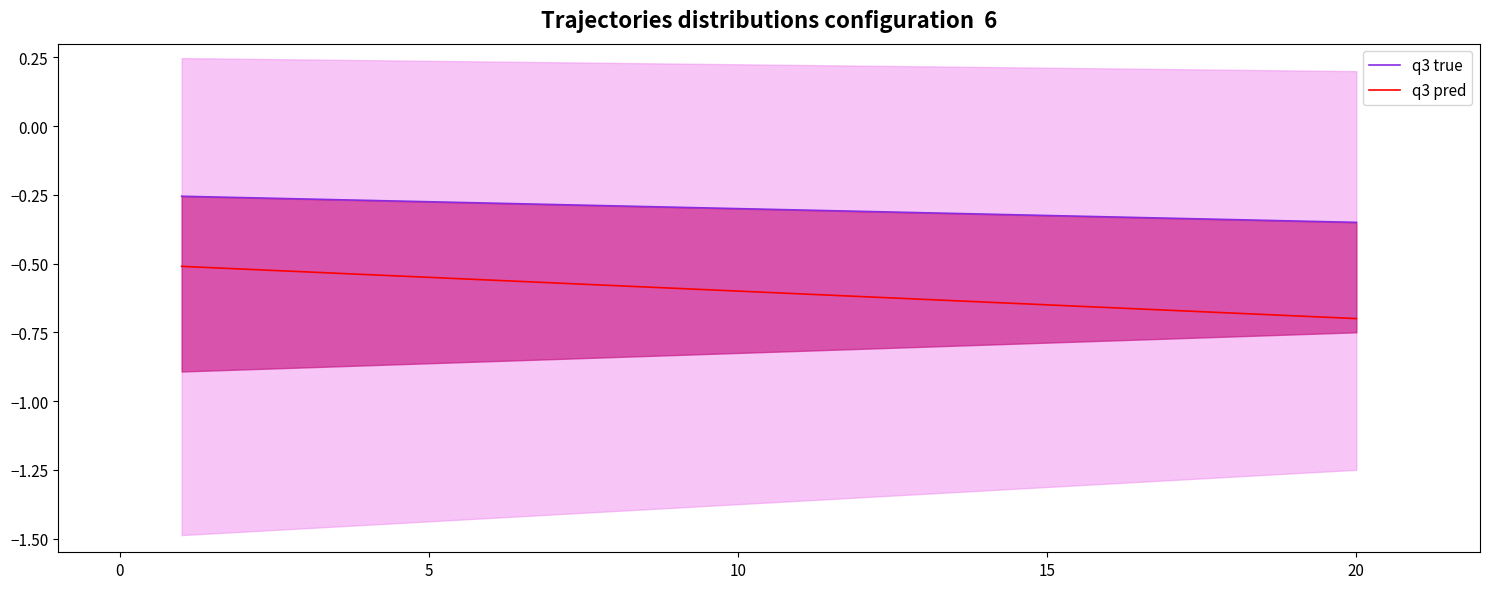

How many data points does each series have?

20